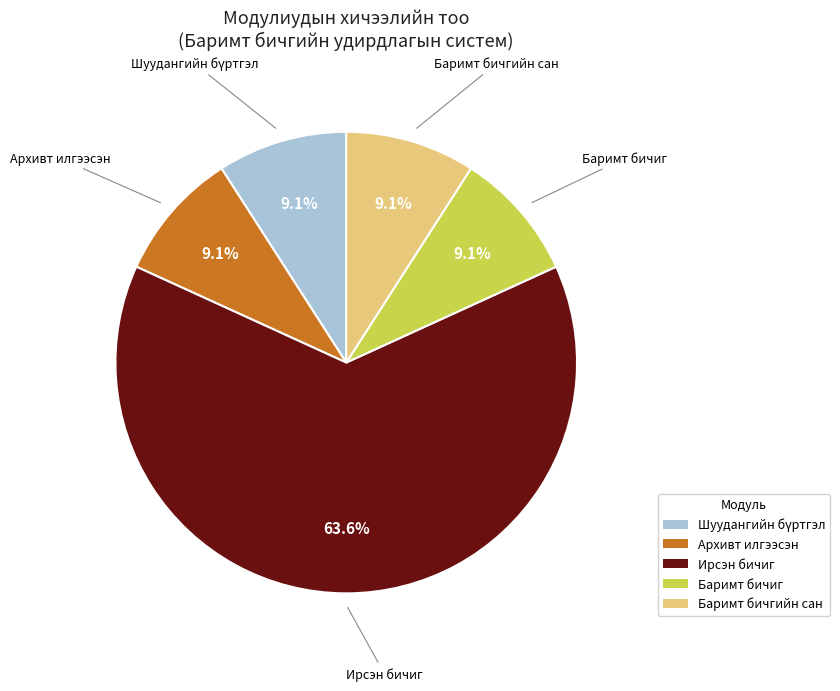

Does Баримт бичгийн сан represent more than half of the total?

No